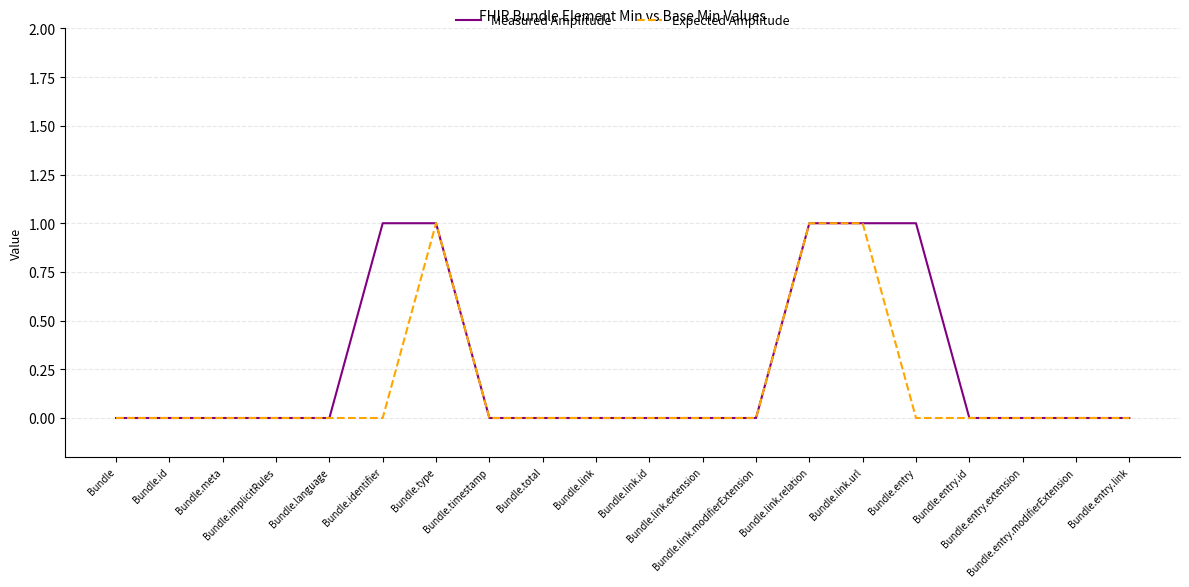

List the series in order of their overall mean, highest first.

Measured Amplitude, Expected Amplitude